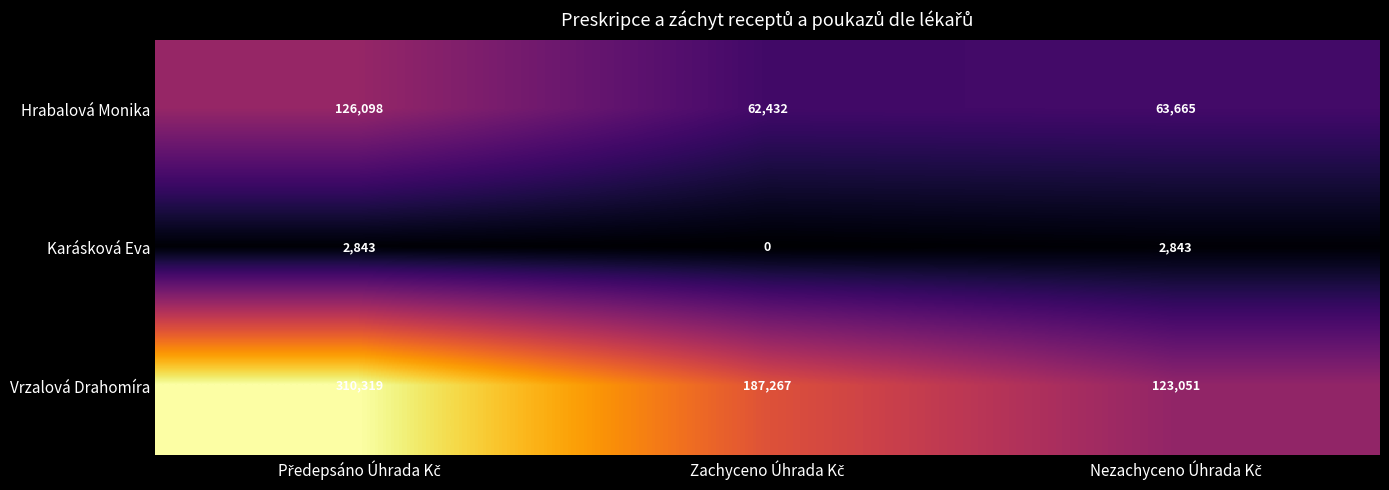

What is the minimum value for Hrabalová Monika?

62432